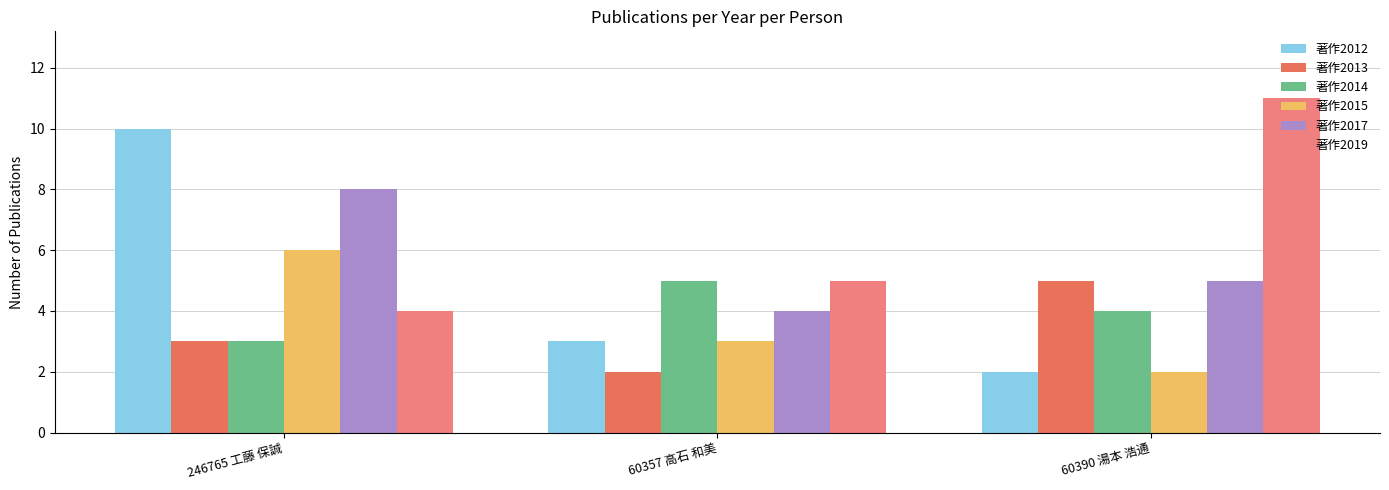

What is the difference between the highest and lowest values at 60357 高石 和美?

3